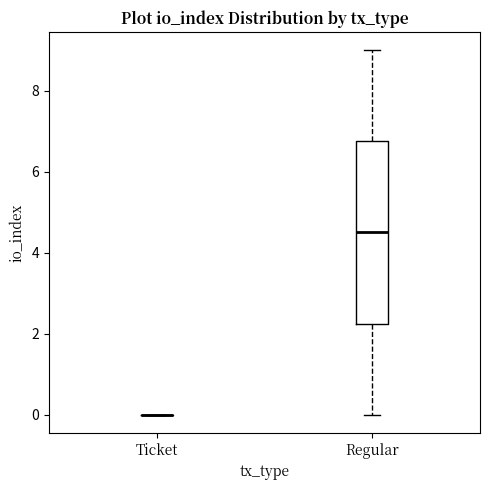

Comparing the boxes themselves (not the whiskers), which one is the tallest?

Regular